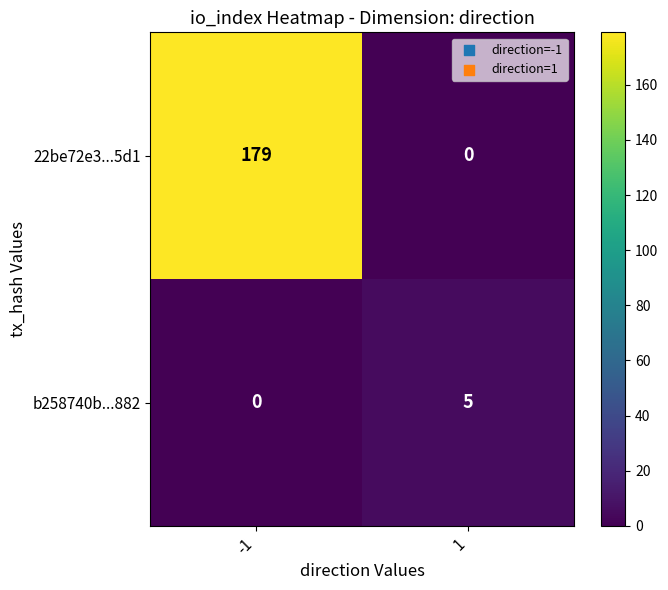

The value of 22be72e3...5d1 at -1 is 234. True or false?

False